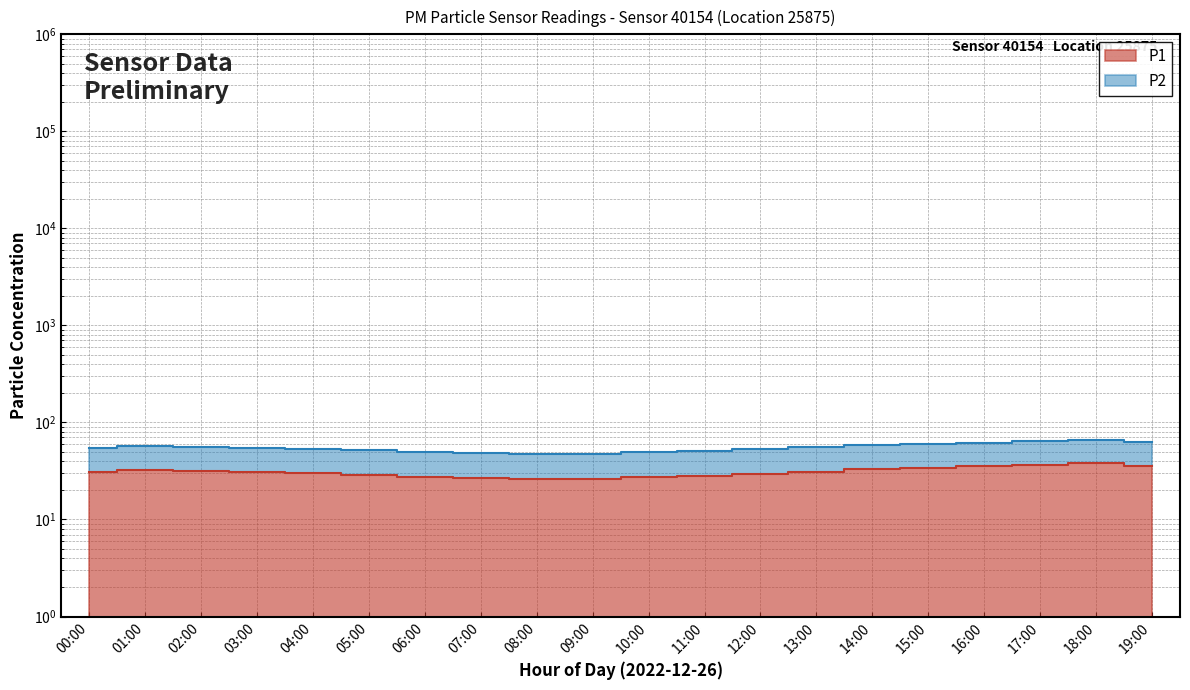

Which series changed the most between 04:00 and 14:00?

P2